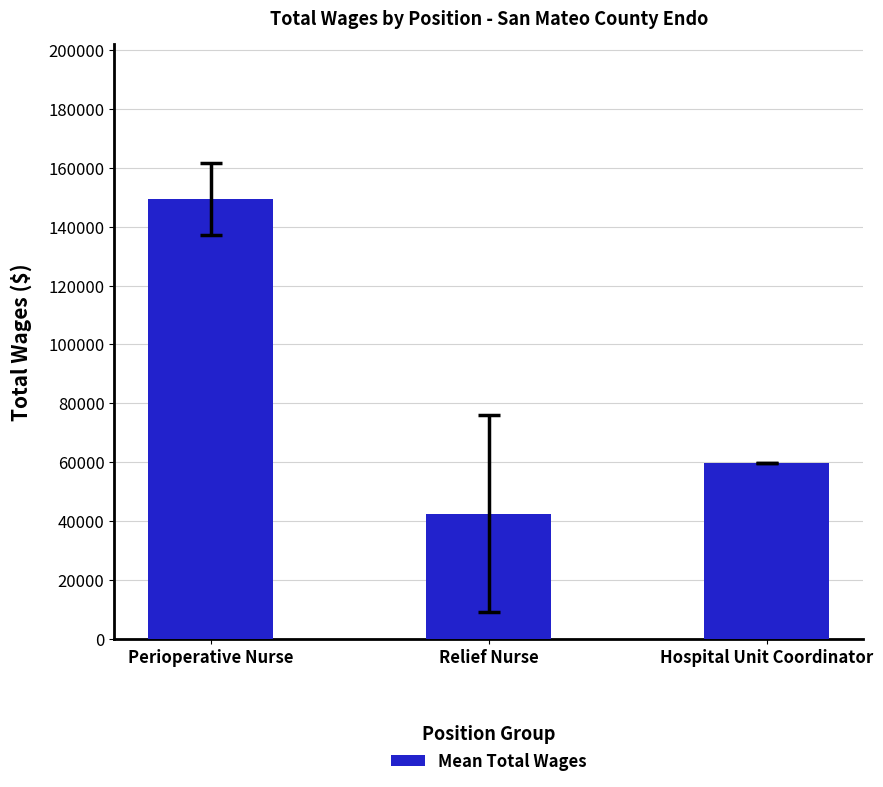

The chart shows a value of 59671.0 at Hospital Unit Coordinator. True or false?

True